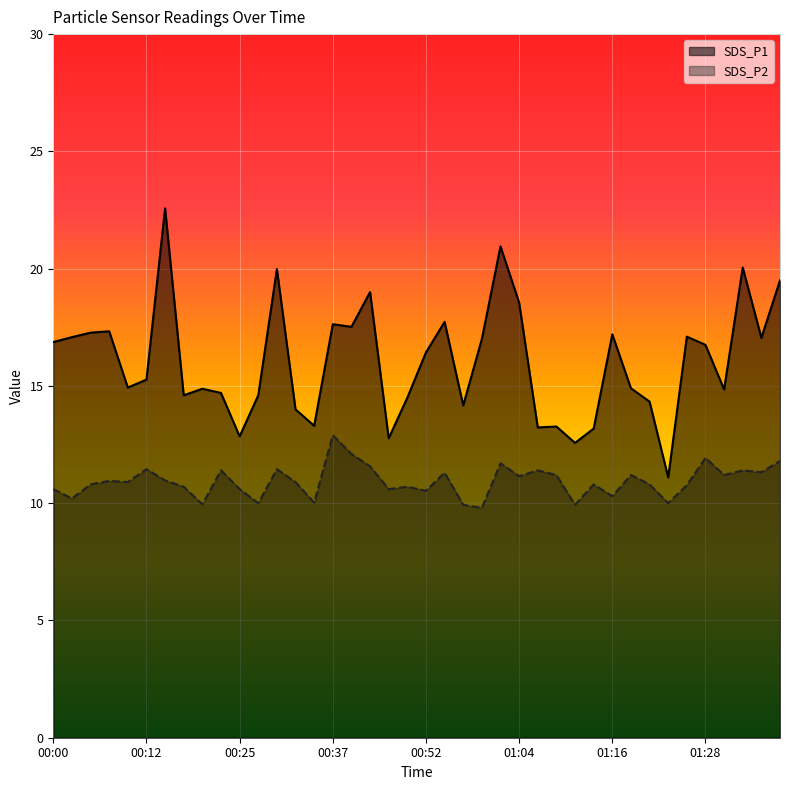

Reading left to right, what are all the values shown in this chart?

SDS_P1: 00:00=16.9	00:02=17.1	00:05=17.3	00:07=17.3	00:10=14.9	00:12=15.3	00:15=22.6	00:17=14.6	00:20=14.9	00:22=14.7	00:25=12.8	00:27=14.6	00:29=20.0	00:32=14.0	00:34=13.3	00:37=17.6	00:39=17.5	00:42=19.0	00:47=12.8	00:49=14.5	00:52=16.4	00:54=17.7	00:57=14.2	00:59=17.0	01:02=20.9	01:04=18.6	01:07=13.2	01:09=13.3	01:11=12.6	01:14=13.2	01:16=17.2	01:19=14.9	01:21=14.3	01:24=11.1	01:26=17.1	01:28=16.8	01:31=14.8	01:33=20.1	01:36=17.1	01:38=19.5
SDS_P2: 00:00=10.6	00:02=10.2	00:05=10.8	00:07=10.9	00:10=10.9	00:12=11.4	00:15=11.0	00:17=10.7	00:20=9.9	00:22=11.4	00:25=10.6	00:27=10.0	00:29=11.4	00:32=10.9	00:34=10.0	00:37=12.9	00:39=12.1	00:42=11.6	00:47=10.6	00:49=10.7	00:52=10.5	00:54=11.3	00:57=9.9	00:59=9.8	01:02=11.7	01:04=11.2	01:07=11.4	01:09=11.2	01:11=9.9	01:14=10.8	01:16=10.3	01:19=11.2	01:21=10.8	01:24=10.0	01:26=10.8	01:28=11.9	01:31=11.2	01:33=11.4	01:36=11.3	01:38=11.8